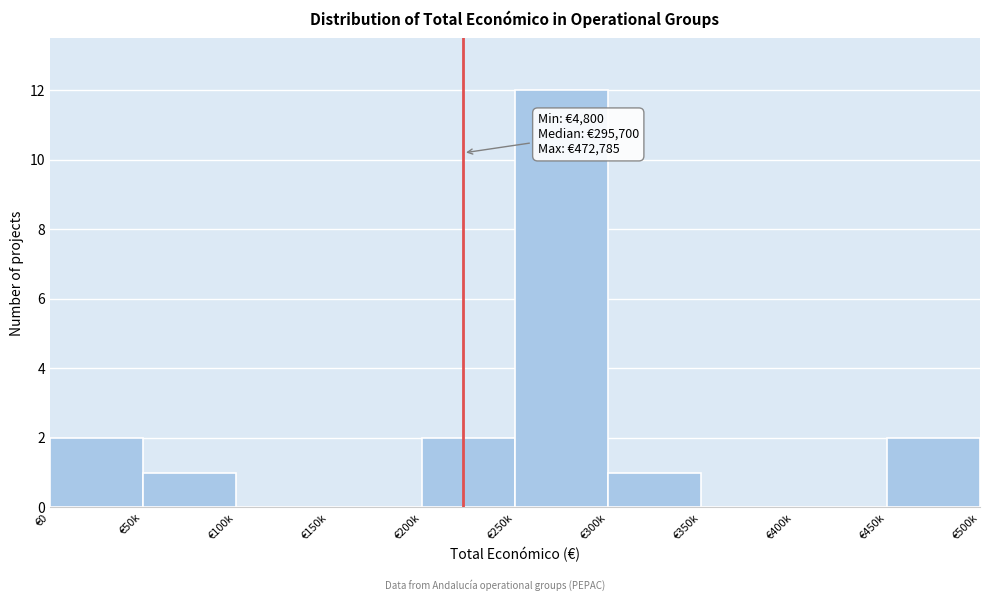

Reading left to right, what are all the values shown in this chart?

€0=2	€50k=1	€100k=0	€150k=0	€200k=2	€250k=12	€300k=1	€350k=0	€400k=0	€450k=2